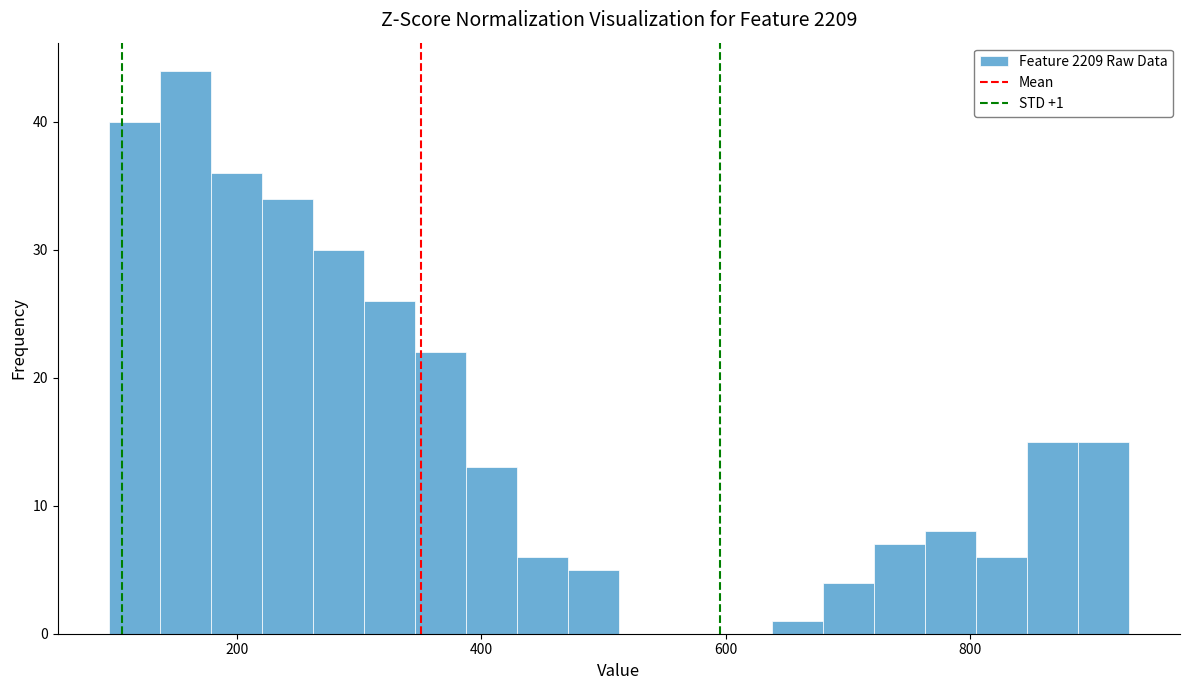

Around what value on the x-axis is the tallest bar? Give the approximate position of its centre, as read against the axis.

160